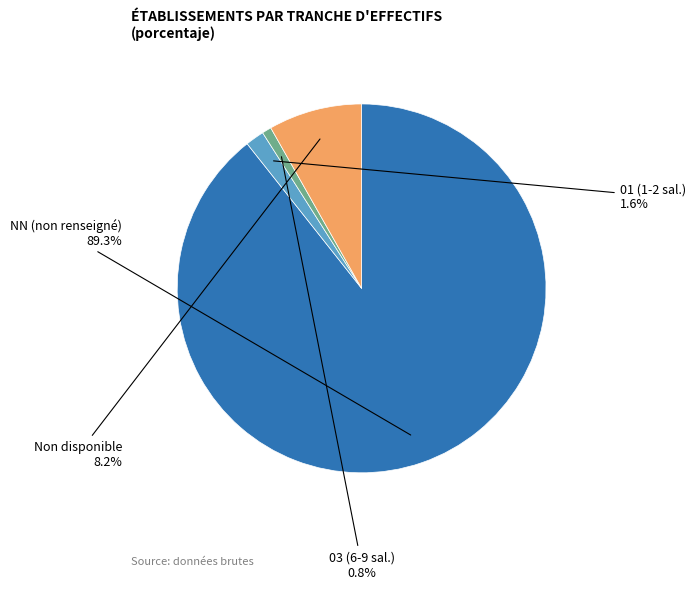

Is there any slice that represents more than half of the pie?

Yes